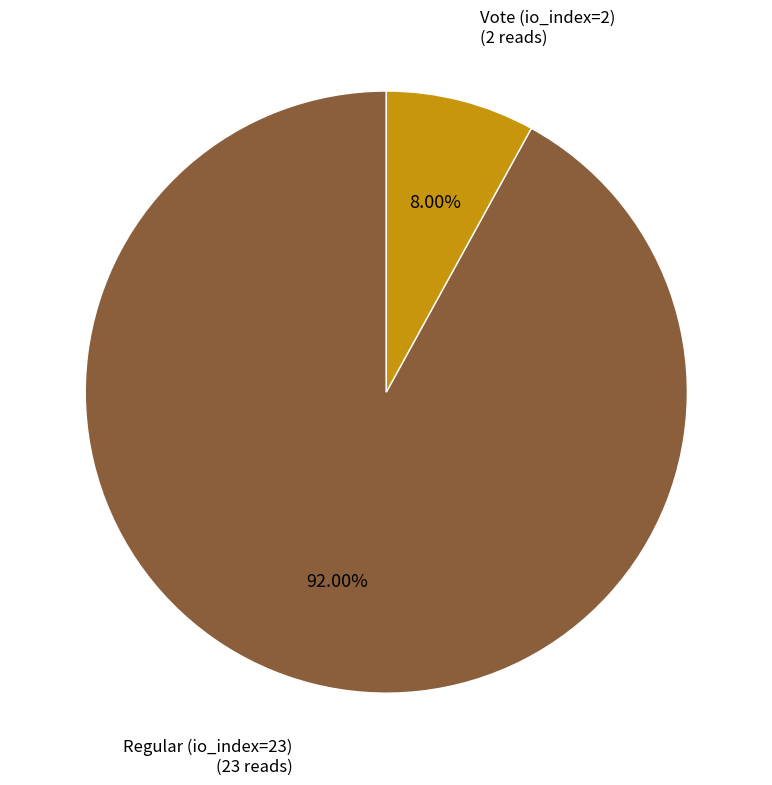

Count the number of slices in the pie.

2